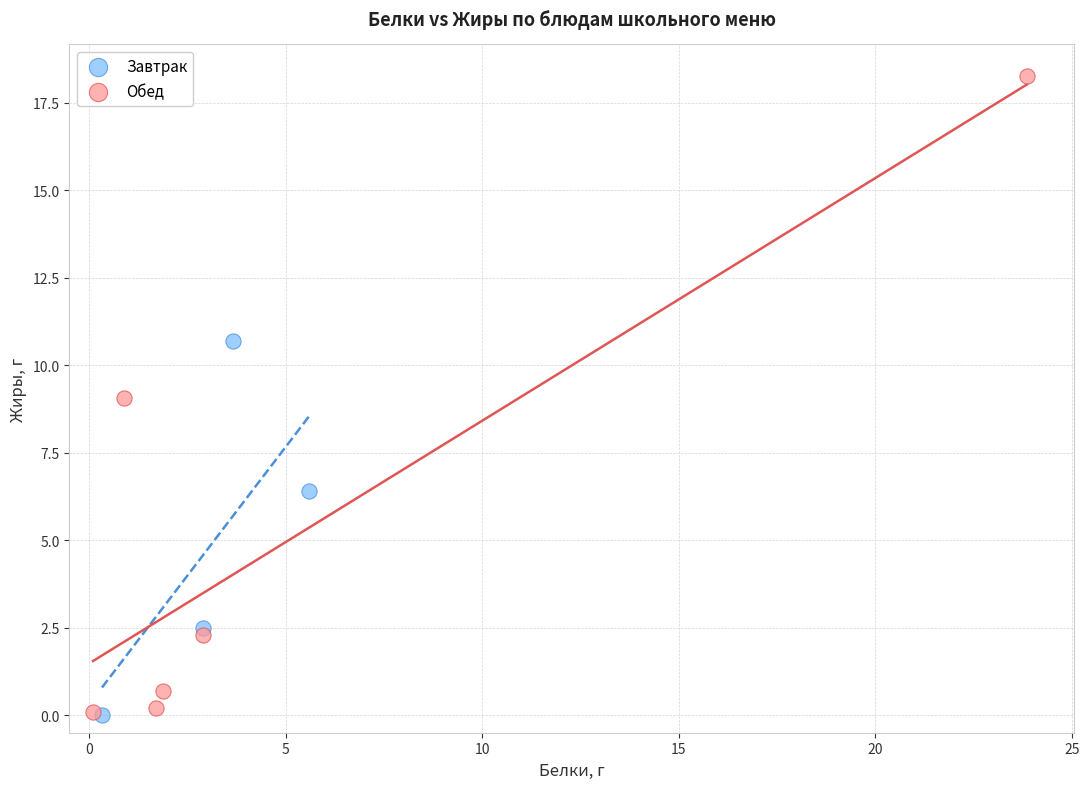

Which series has the widest spread of Y values?

Обед